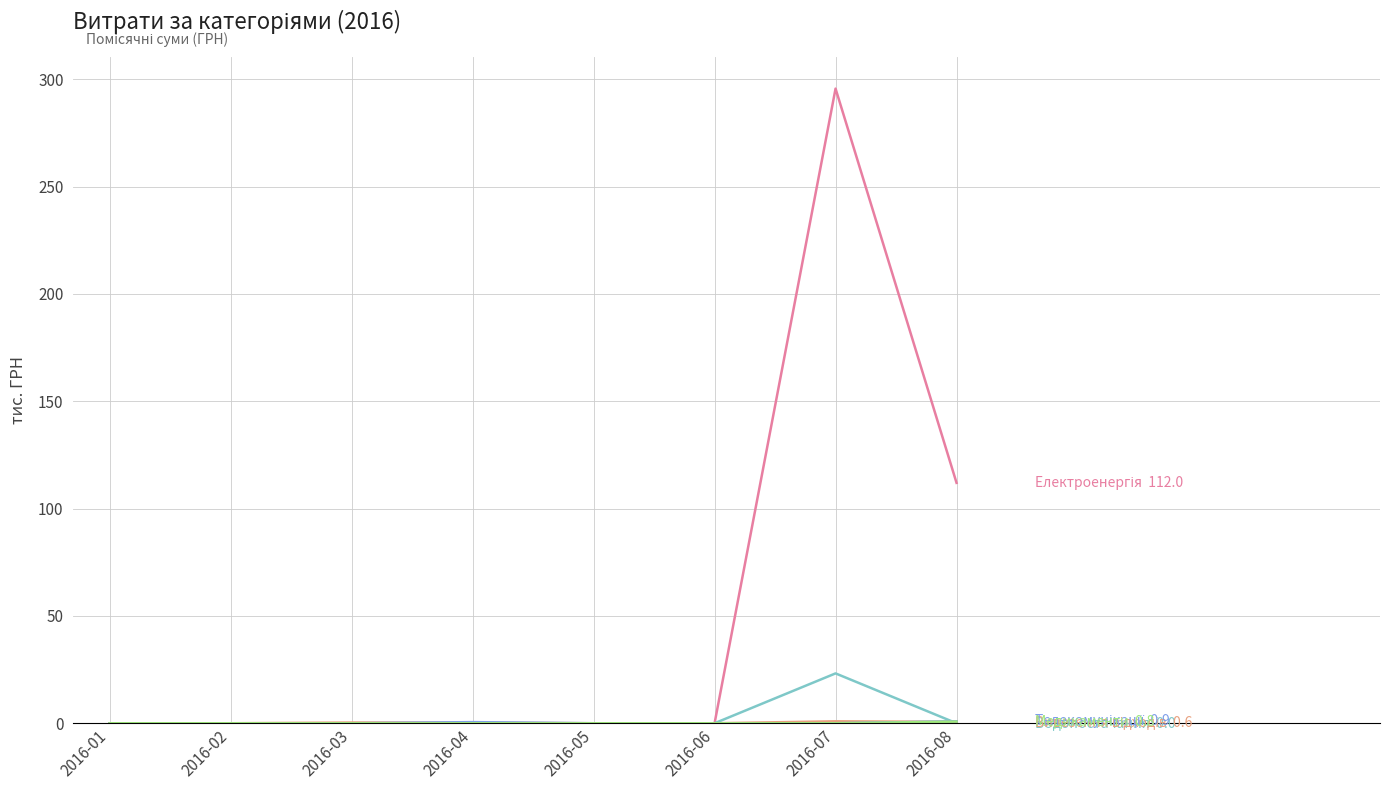

Does the chart display data point markers on the line(s)?

No